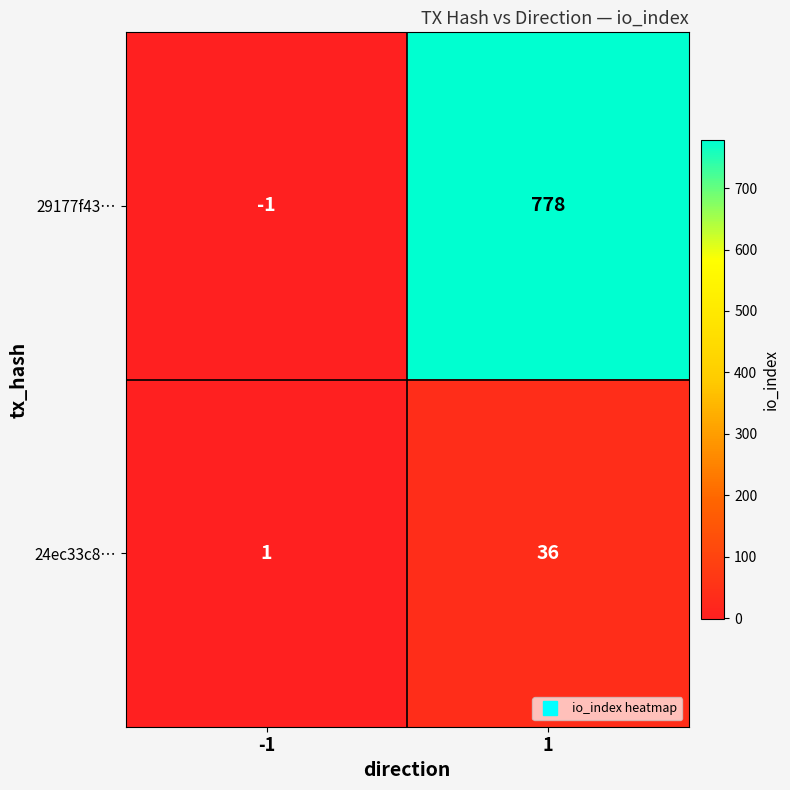

What is the difference between the highest and lowest values at -1?

2